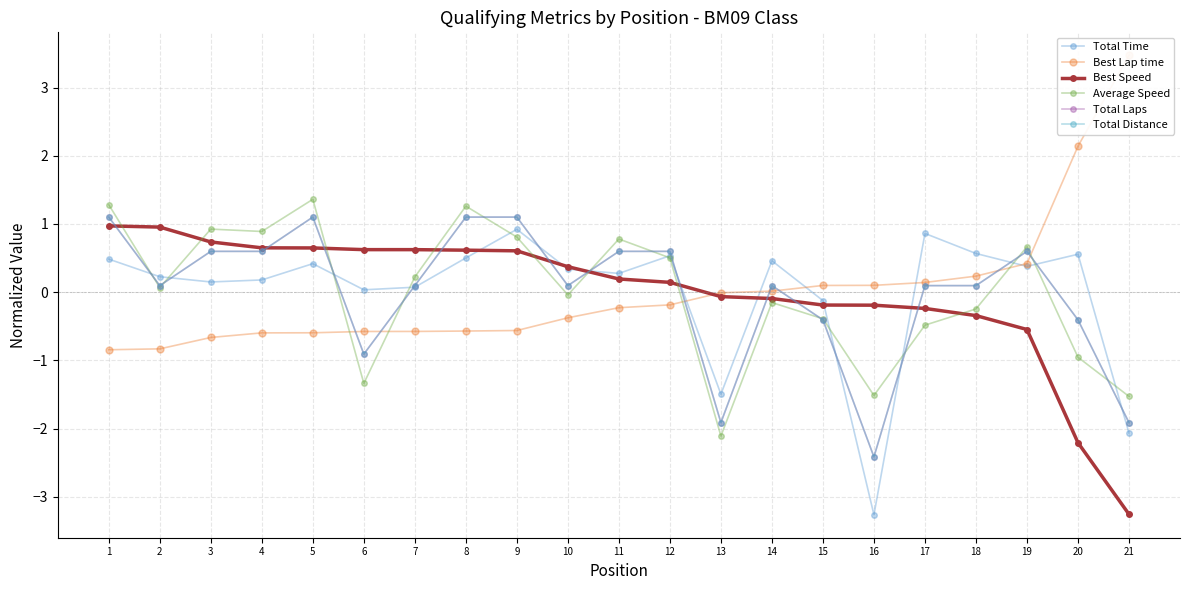

Which series ends up on top after the final intersection of Best Lap time and Average Speed?

Best Lap time